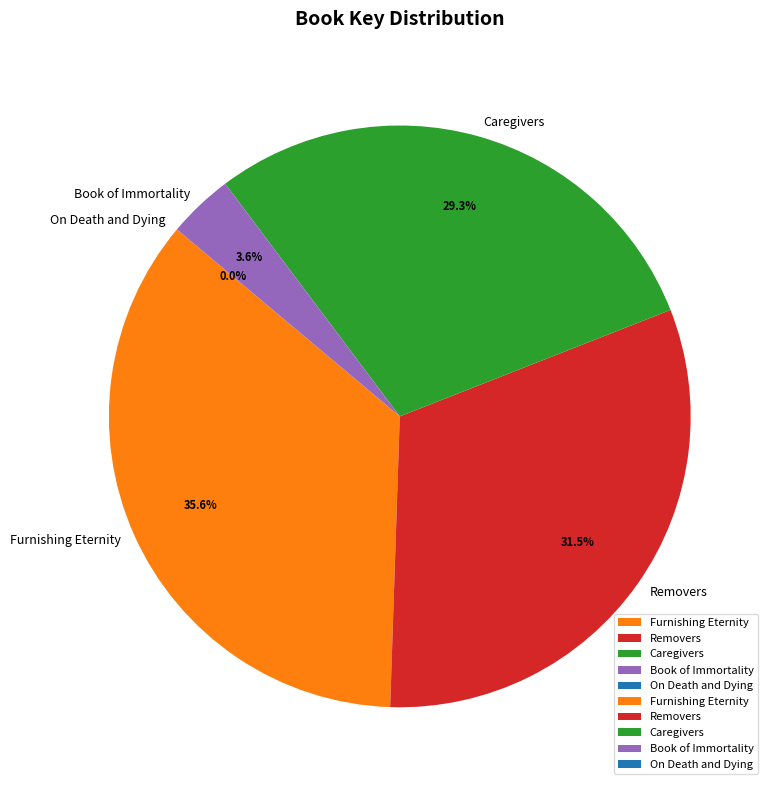

The Caregivers slice represents 37% of the pie. True or false?

False